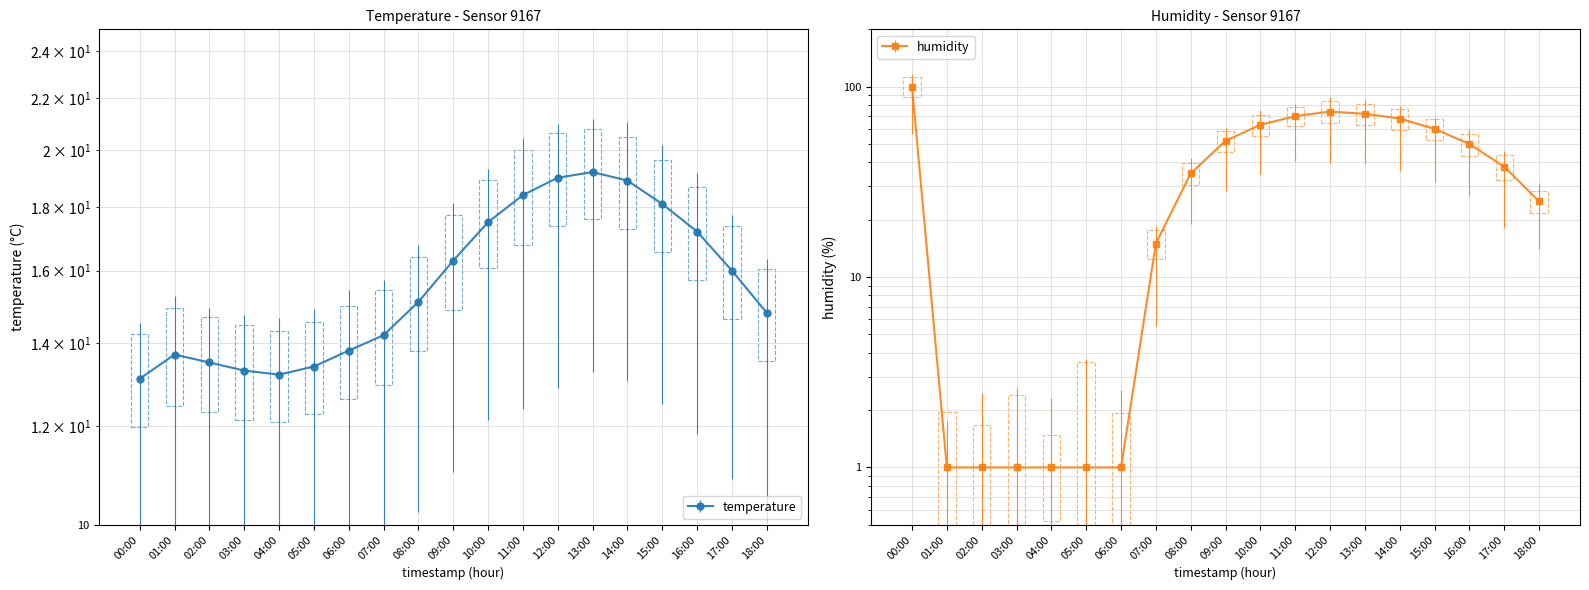

Reading left to right, extract all data points from this chart.

temperature: 13.1	13.7	13.5	13.3	13.2	13.4	13.8	14.2	15.1	16.3	17.5	18.4	19.0	19.2	18.9	18.1	17.2	16.0	14.8
humidity: 99.9	1.0	1.0	1.0	1.0	1.0	1.0	15.0	35.0	52.0	63.0	70.0	74.0	72.0	68.0	60.0	50.0	38.0	25.0